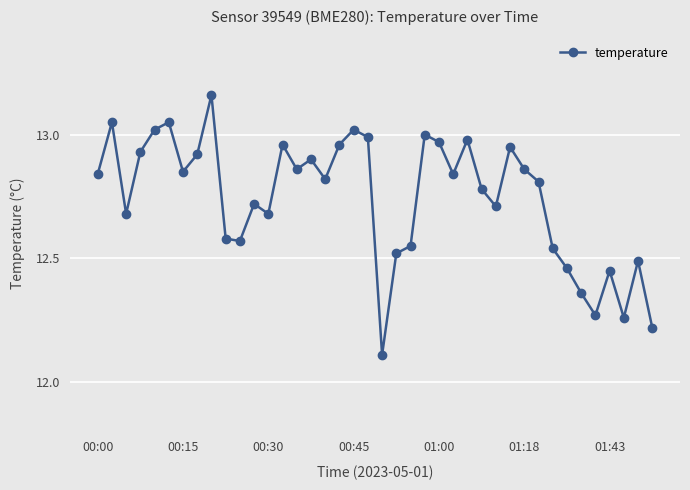

What is the difference between the second highest and second lowest values?

0.8